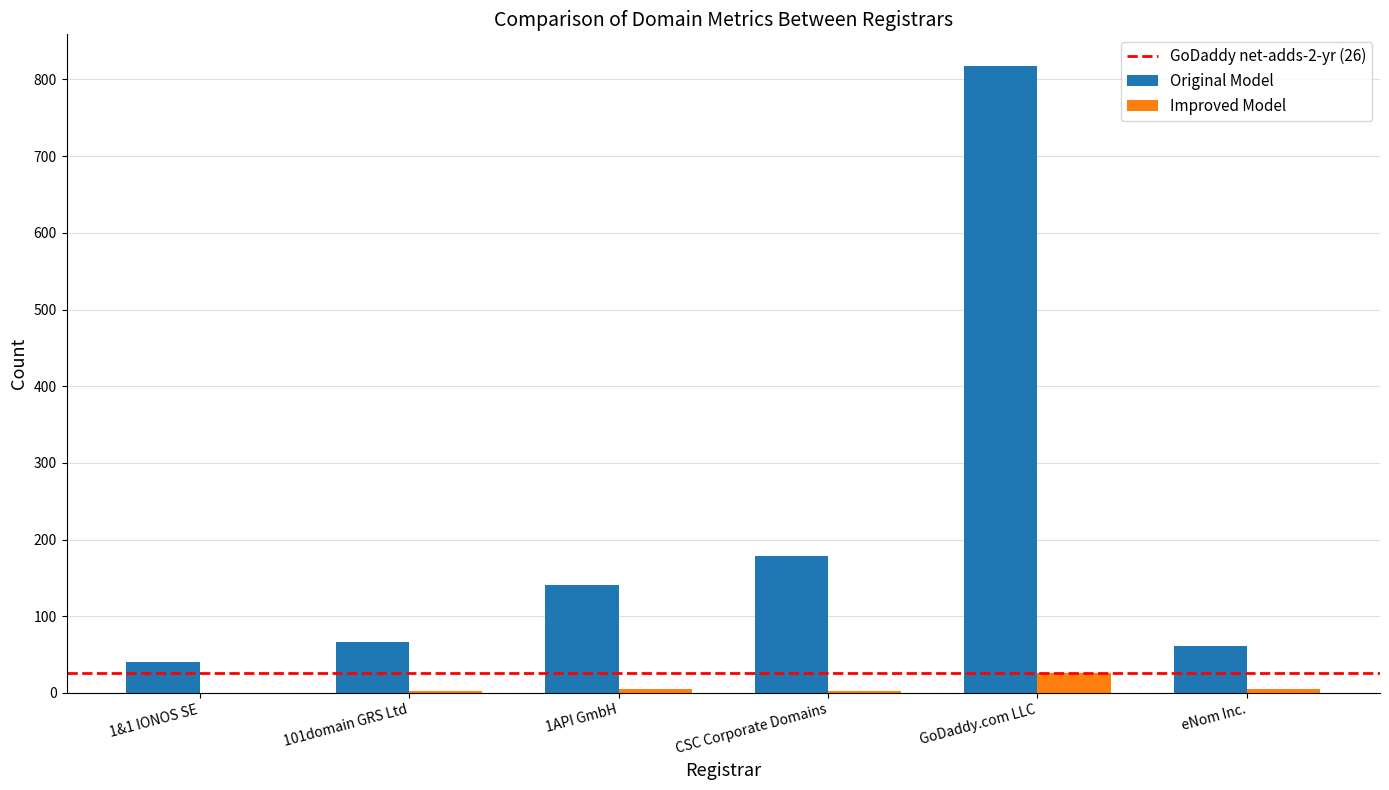

At which category is the sum across all series the highest?

GoDaddy.com LLC